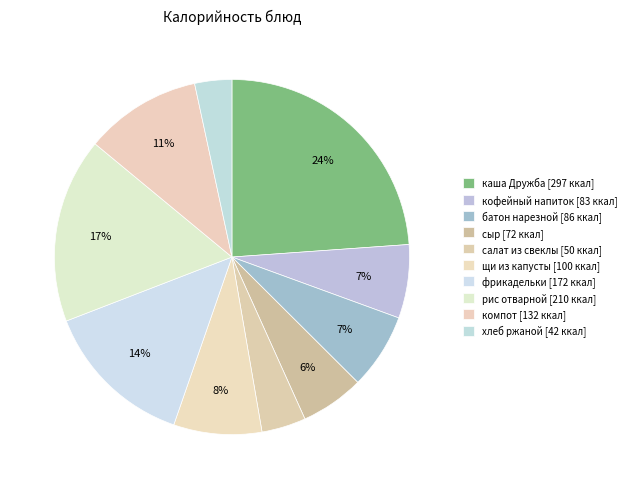

Which slice is the smallest?

хлеб ржаной